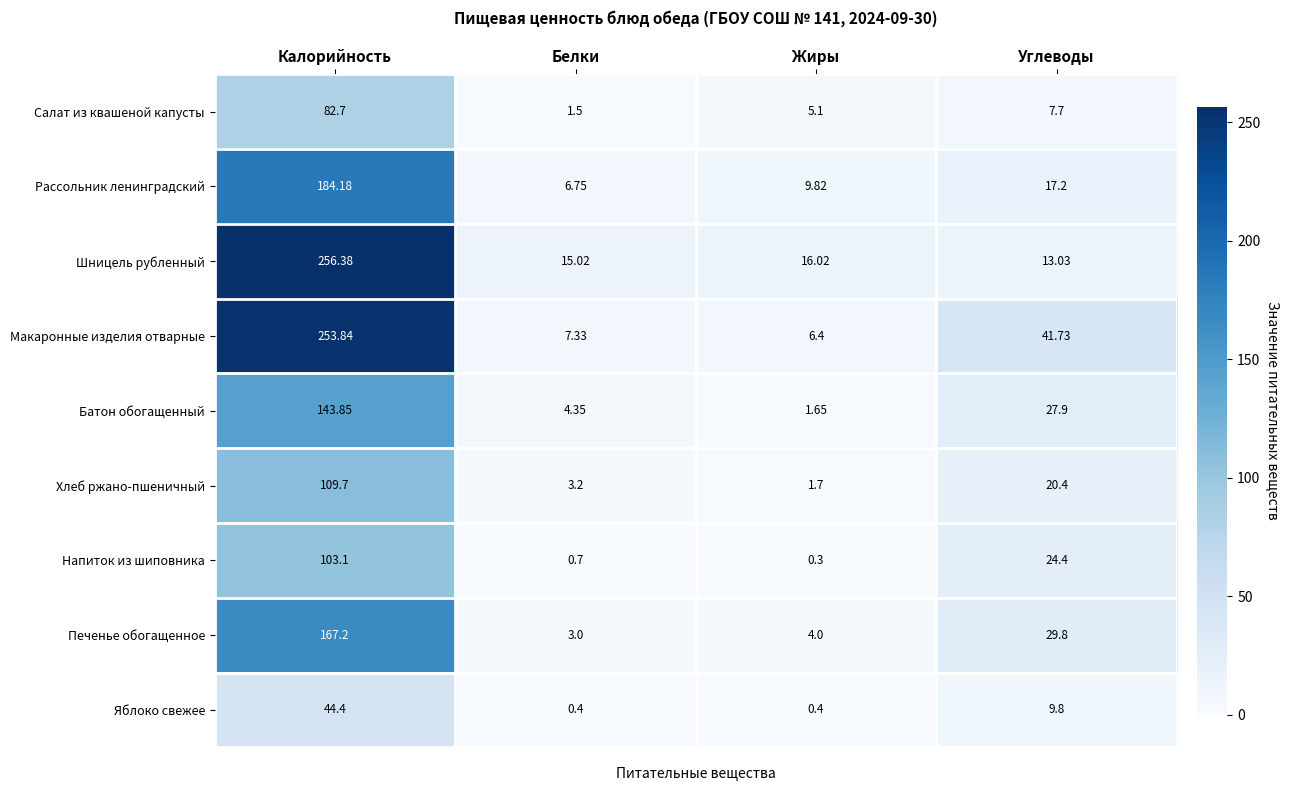

List the labels in order of Напиток из шиповника value, smallest first.

Жиры, Белки, Углеводы, Калорийность